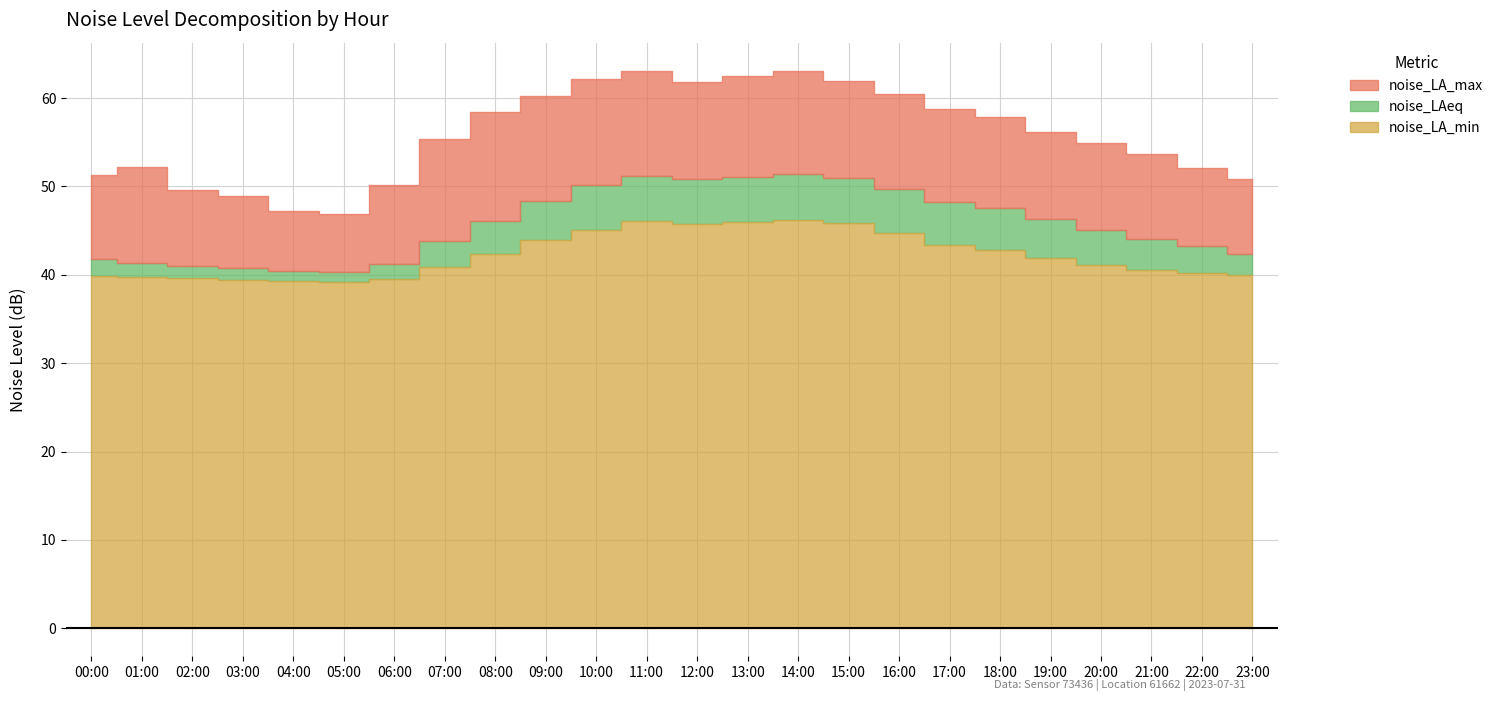

Reading left to right, what are all the values shown in this chart?

noise_LA_max: 00:00=51.3	01:00=52.2	02:00=49.6	03:00=48.9	04:00=47.2	05:00=46.8	06:00=50.1	07:00=55.3	08:00=58.4	09:00=60.2	10:00=62.1	11:00=63.0	12:00=61.9	13:00=62.5	14:00=63.1	15:00=62.0	16:00=60.4	17:00=58.7	18:00=57.8	19:00=56.2	20:00=54.9	21:00=53.7	22:00=52.1	23:00=50.9
noise_LAeq: 00:00=41.8	01:00=41.4	02:00=41.0	03:00=40.7	04:00=40.5	05:00=40.3	06:00=41.2	07:00=43.9	08:00=46.1	09:00=48.4	10:00=50.1	11:00=51.2	12:00=50.9	13:00=51.1	14:00=51.5	15:00=50.9	16:00=49.7	17:00=48.3	18:00=47.5	19:00=46.3	20:00=45.1	21:00=44.0	22:00=43.2	23:00=42.4
noise_LA_min: 00:00=39.9	01:00=39.8	02:00=39.6	03:00=39.5	04:00=39.3	05:00=39.2	06:00=39.5	07:00=40.9	08:00=42.3	09:00=43.9	10:00=45.1	11:00=46.0	12:00=45.8	13:00=46.0	14:00=46.2	15:00=45.9	16:00=44.7	17:00=43.4	18:00=42.8	19:00=41.9	20:00=41.1	21:00=40.6	22:00=40.2	23:00=40.0